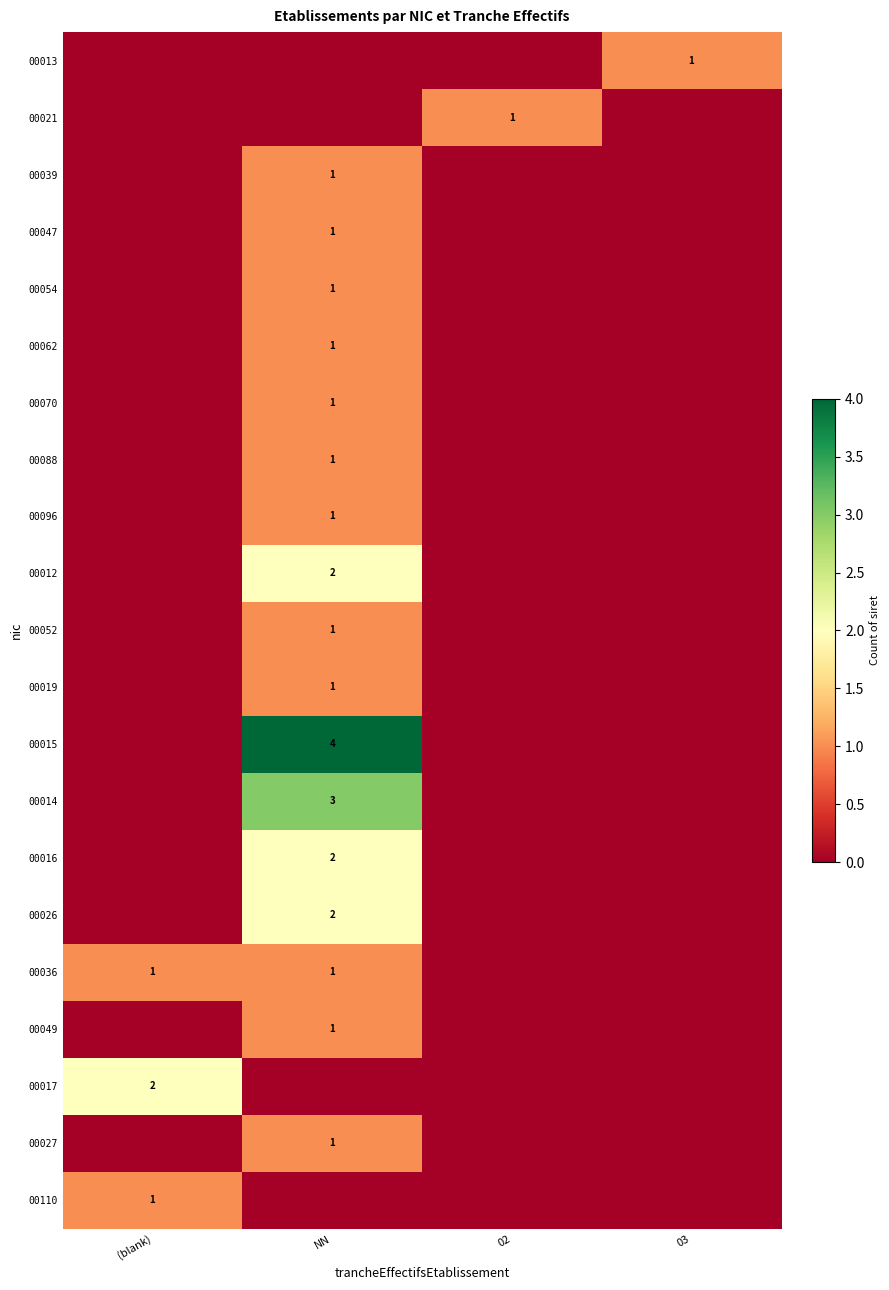

The value of 00017 at (blank) is 2. True or false?

True